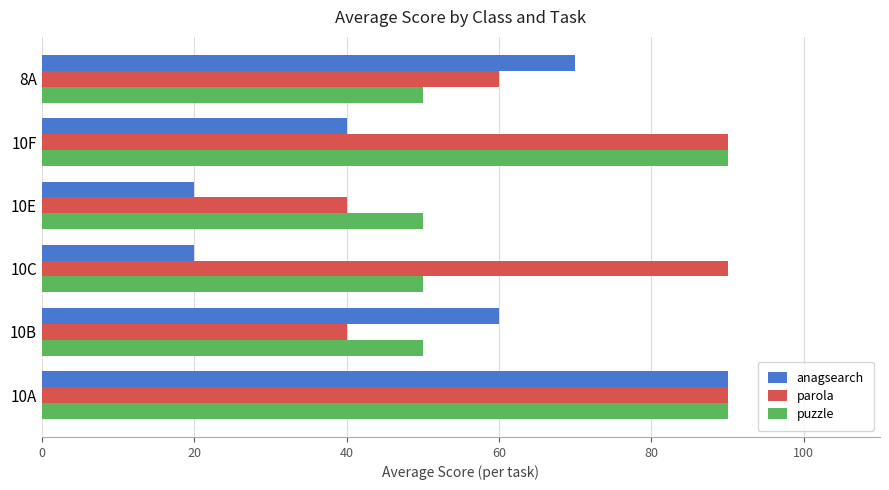

What is the maximum value for puzzle?

90